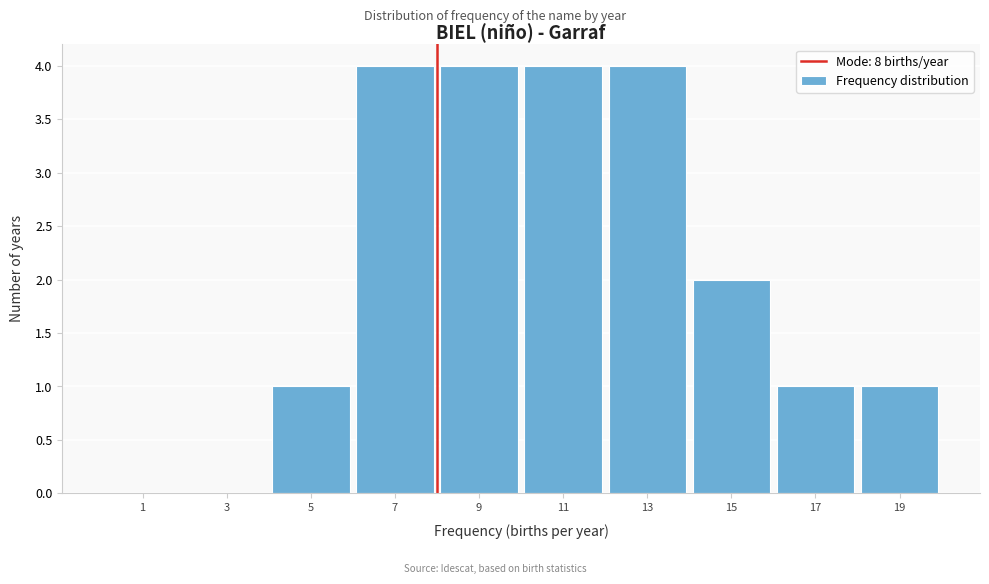

What is the height of the bar covering 4 to 6 on the x-axis? The values are not printed on the chart, so give them approximately, as read against the axis.

1